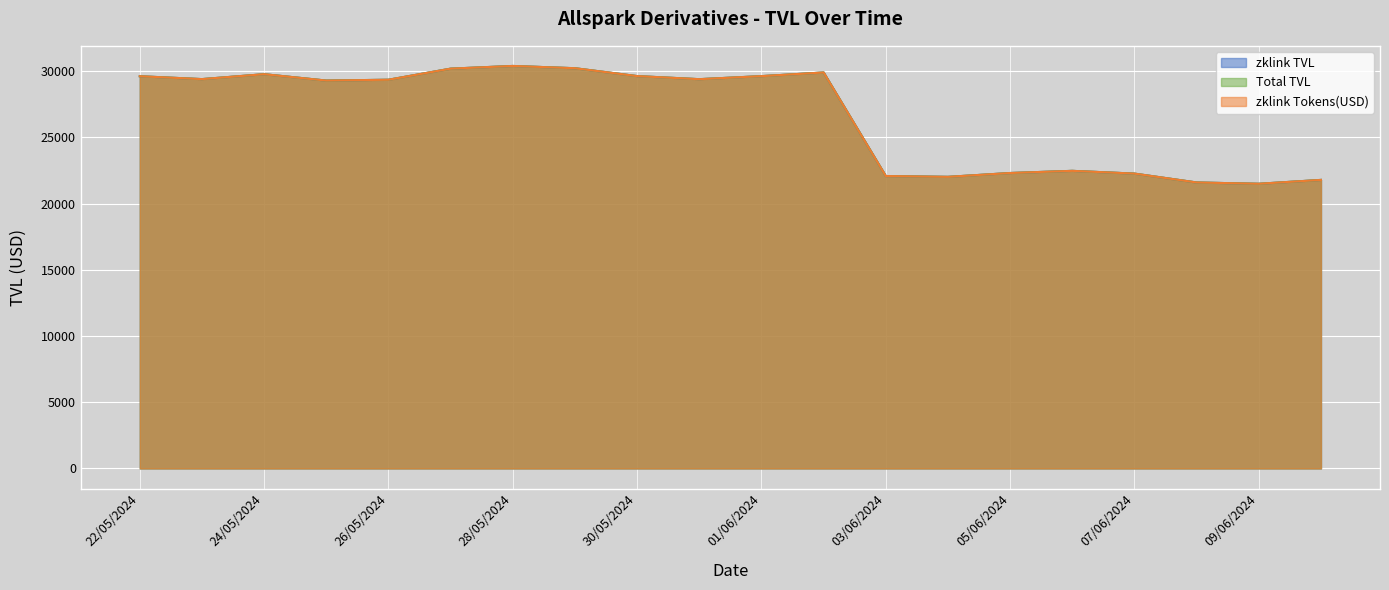

What is the maximum value shown in the chart?

30394.3